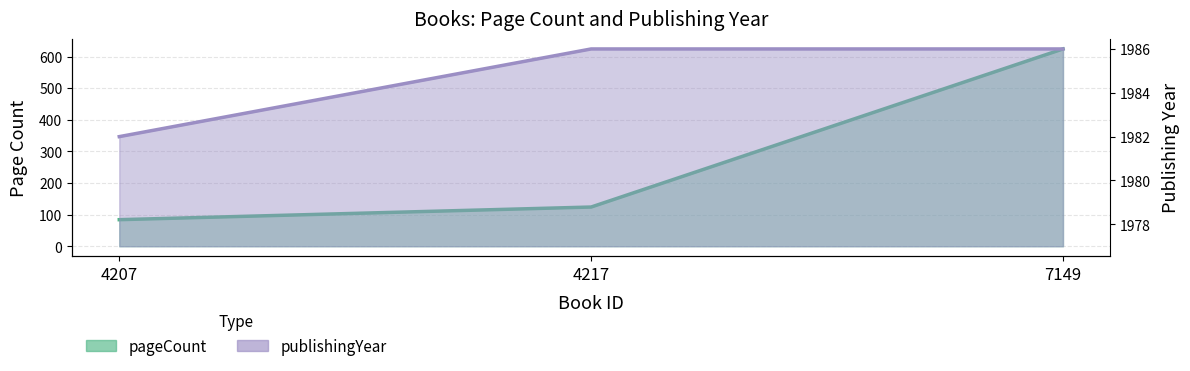

What is the minimum value for pageCount?

84